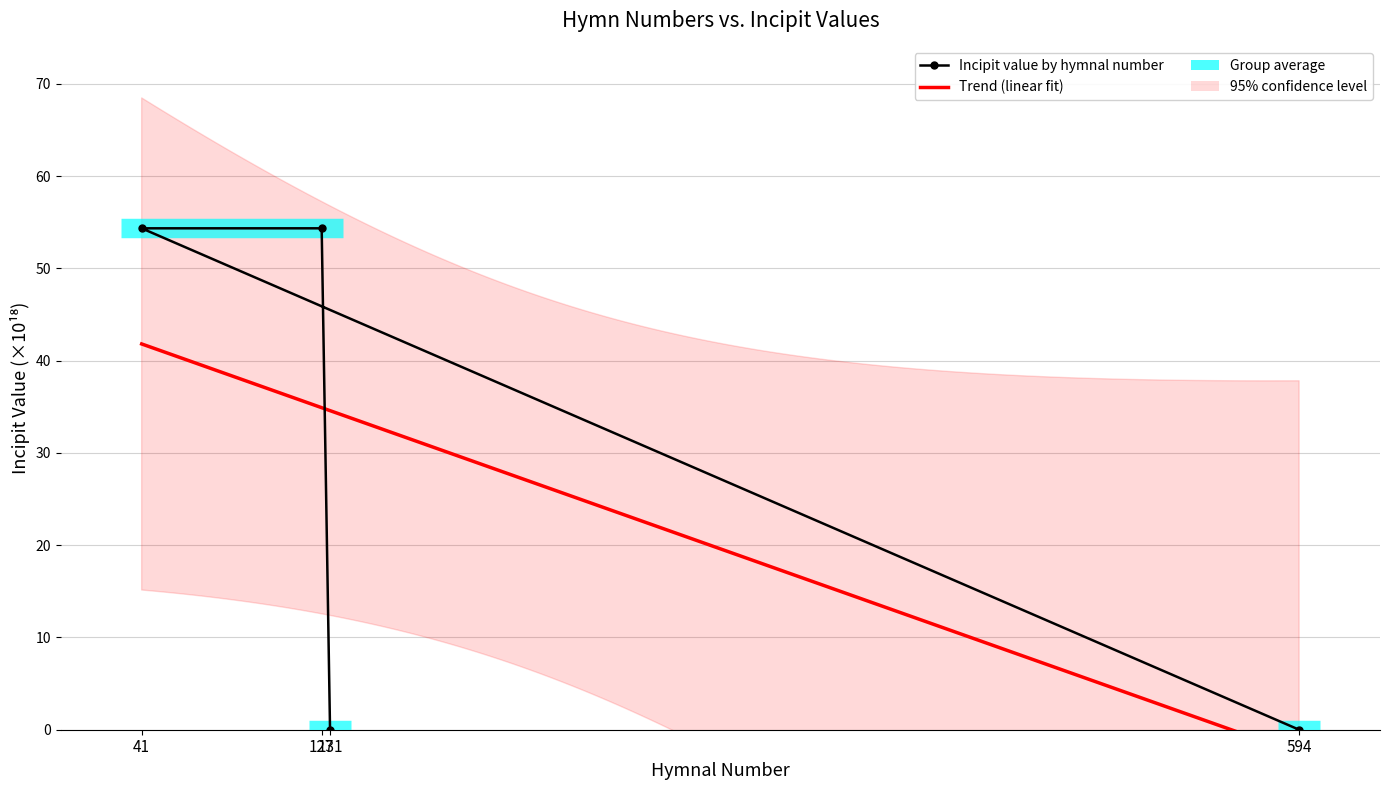

Between 127 and 594, which is larger?

127